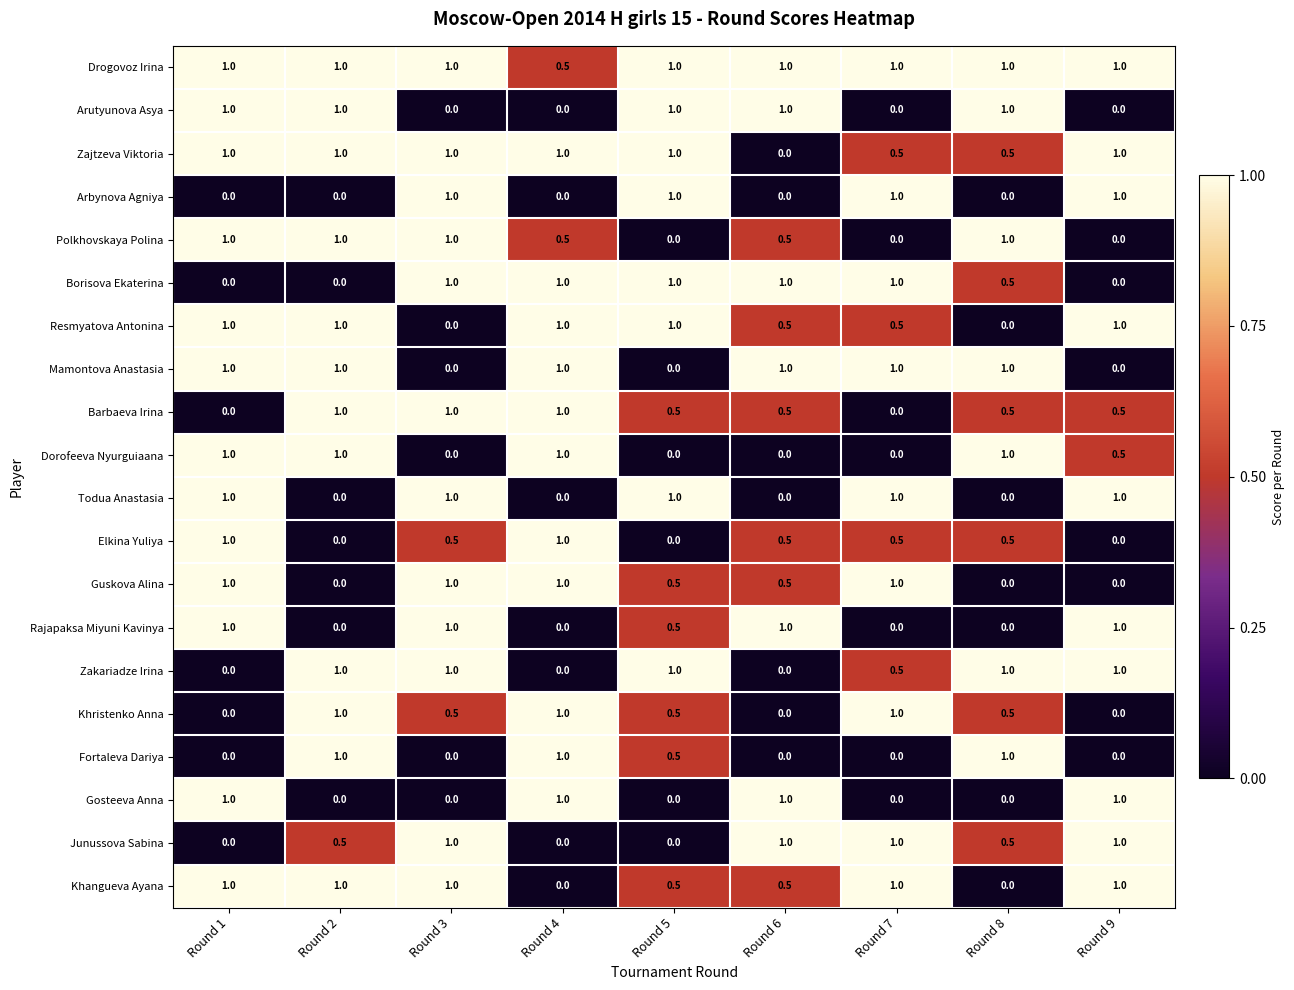

What is the difference between the highest and lowest values at Round 2?

1.0